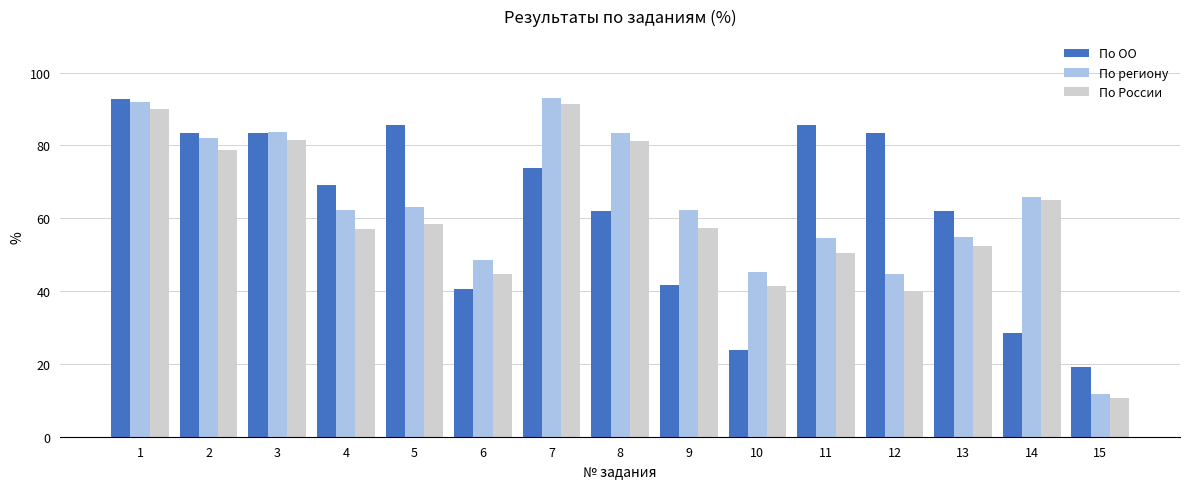

What is the sum of all По региону values?

946.3